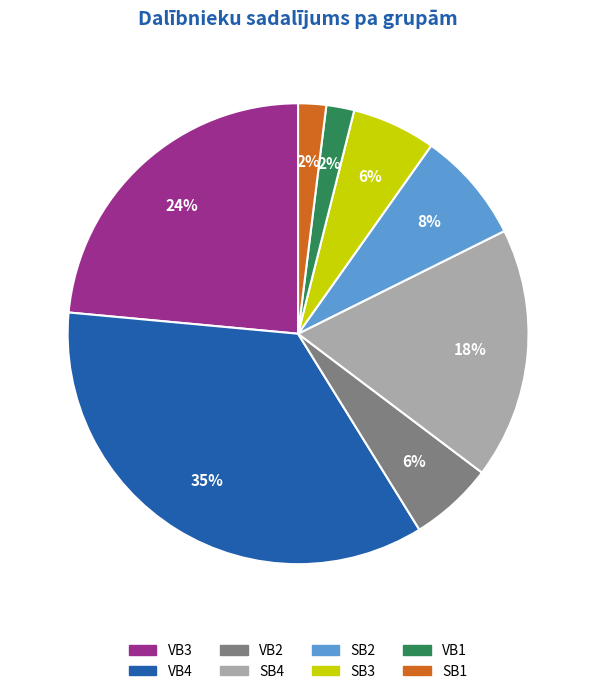

To the nearest percent, what is the difference between the largest and smallest slice percentages?

33%